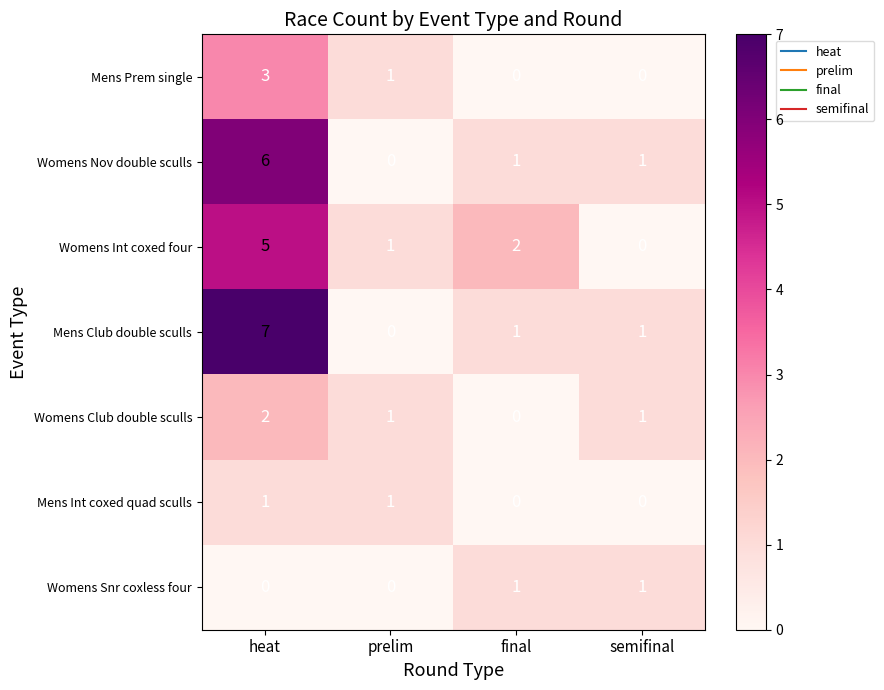

List the labels in order of Womens Int coxed four value, largest first.

heat, final, prelim, semifinal